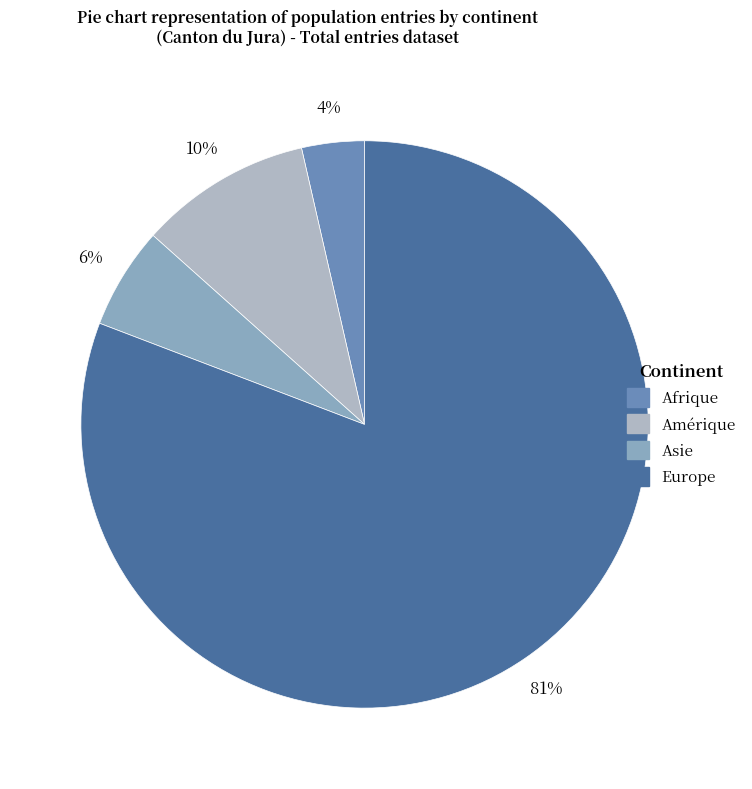

Do Asie and Amérique together represent more than half of the pie?

No